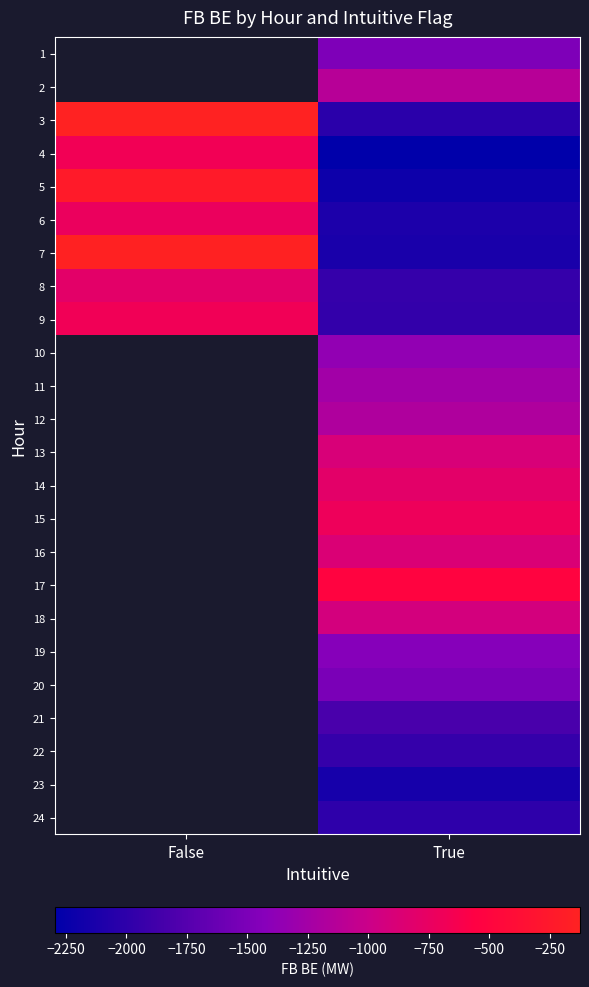

What is the greatest value displayed?

-125.1